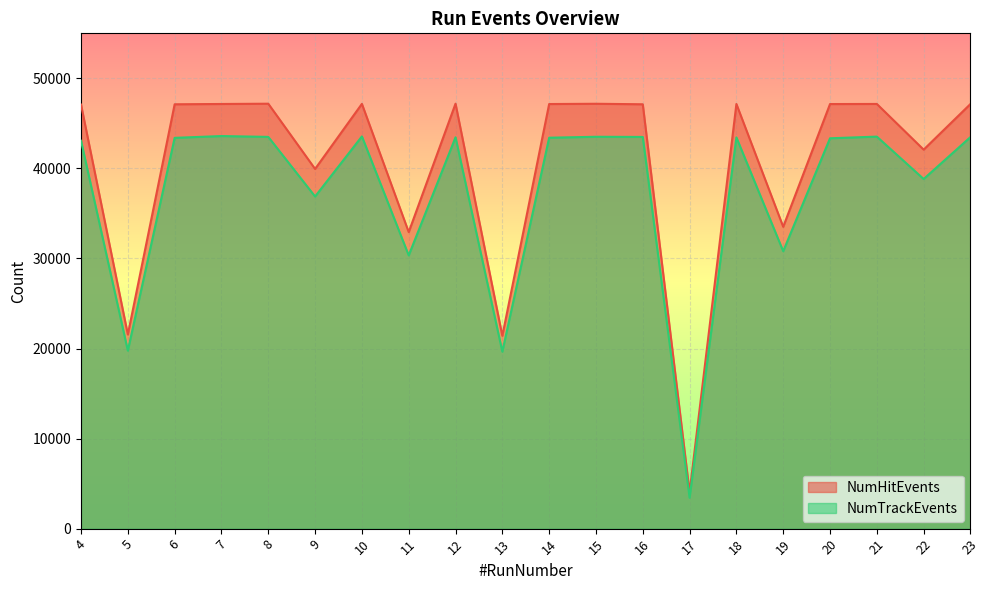

True or false: NumHitEvents and NumTrackEvents cross at least once.

False